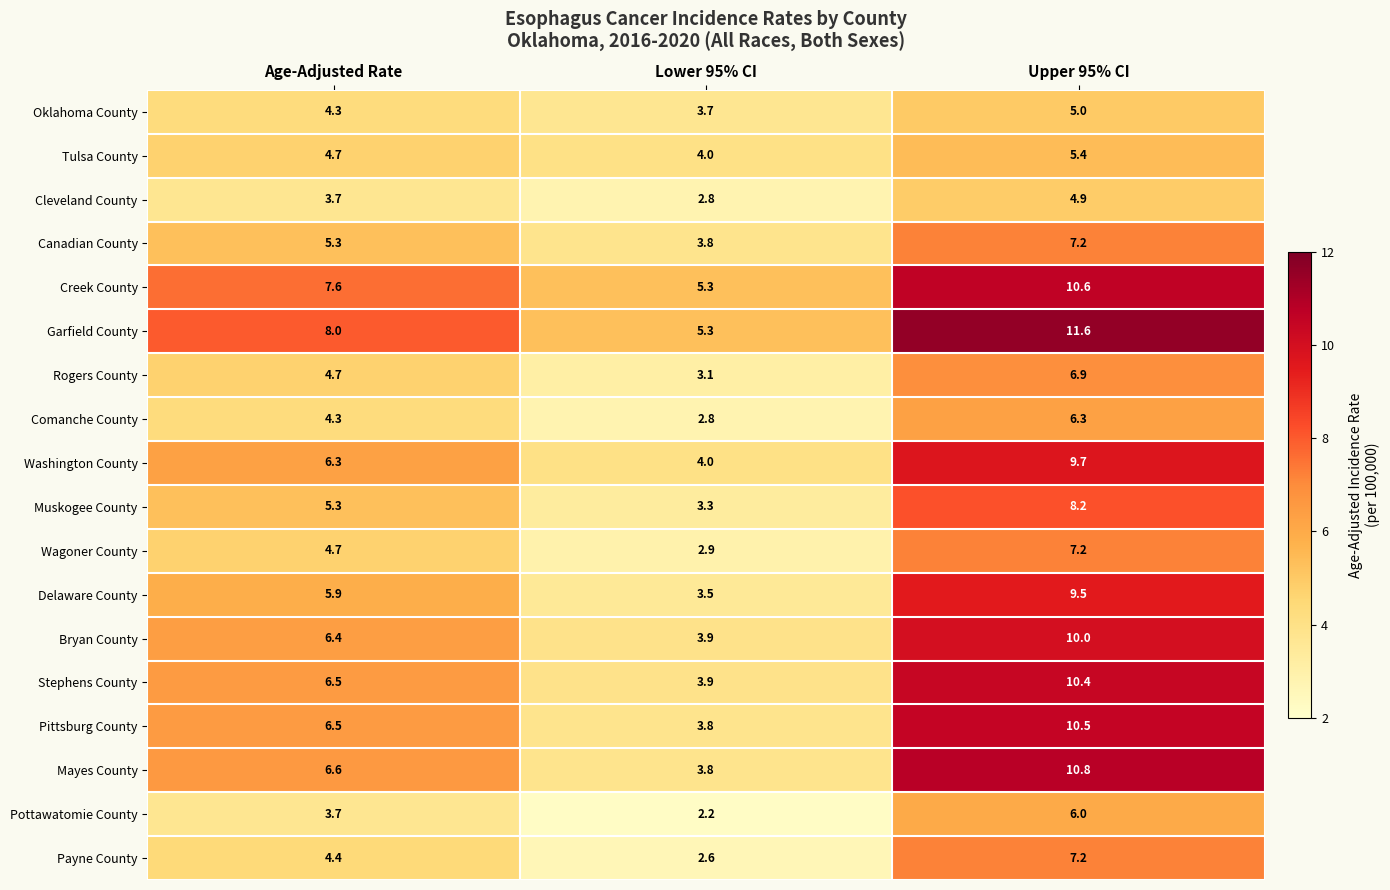

What is the difference between the maximum and second lowest values in the Washington County series?

3.4